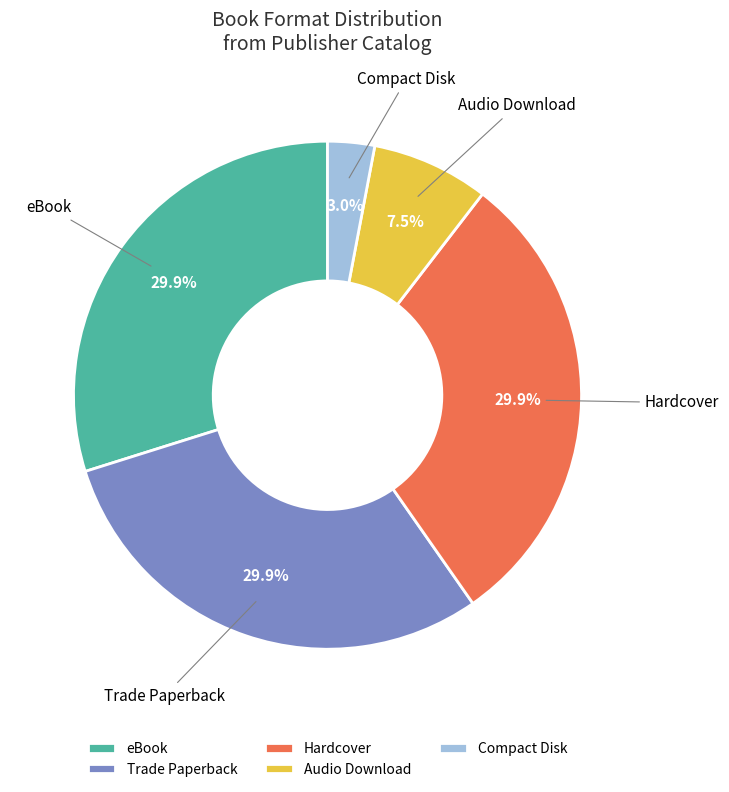

Is there any slice that represents more than half of the pie?

No